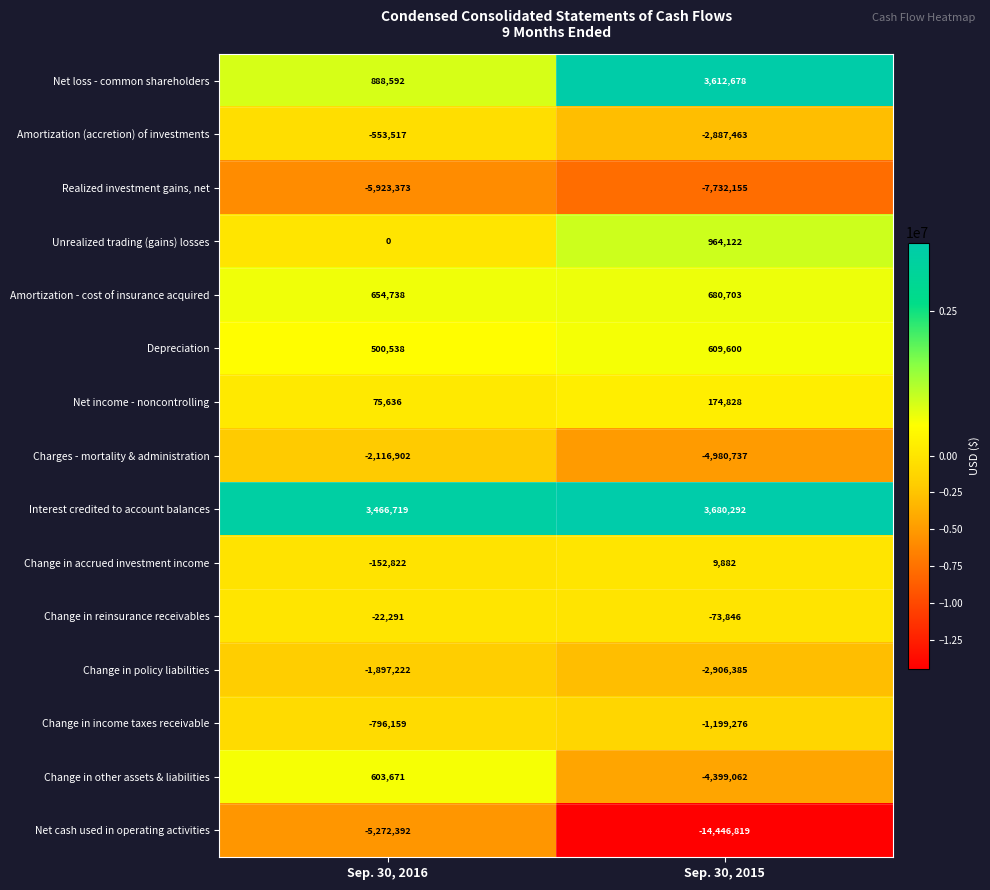

What is the difference between the maximum and minimum values in the Net loss - common shareholders series?

2724086